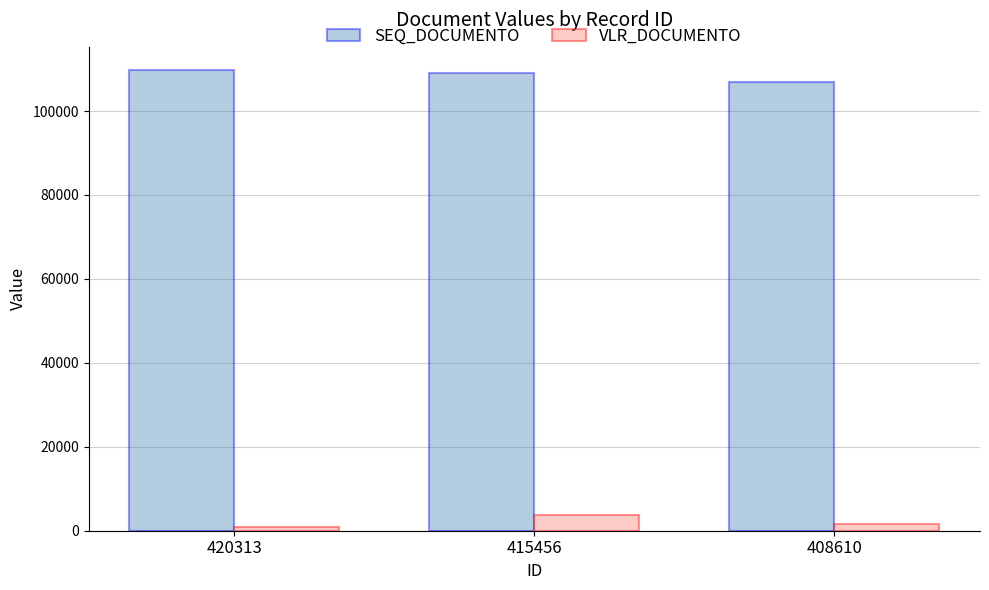

List the series in order of their overall mean, highest first.

SEQ_DOCUMENTO, VLR_DOCUMENTO